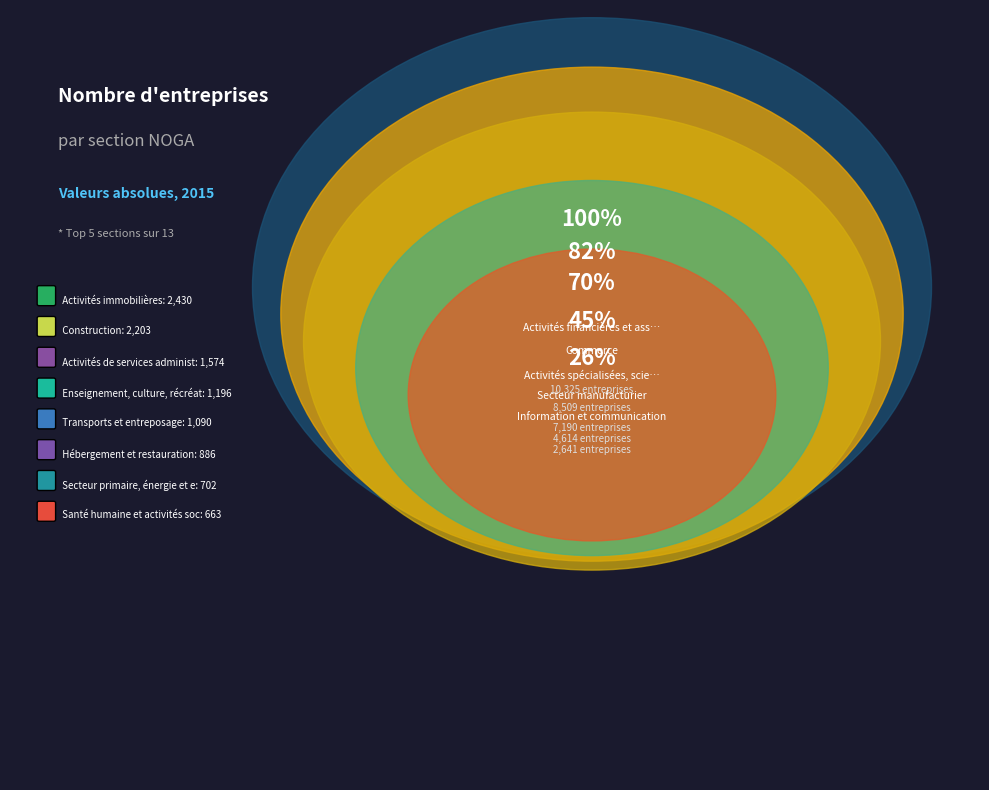

Does Enseignement, culture, récréation account for over 50% of the chart?

No